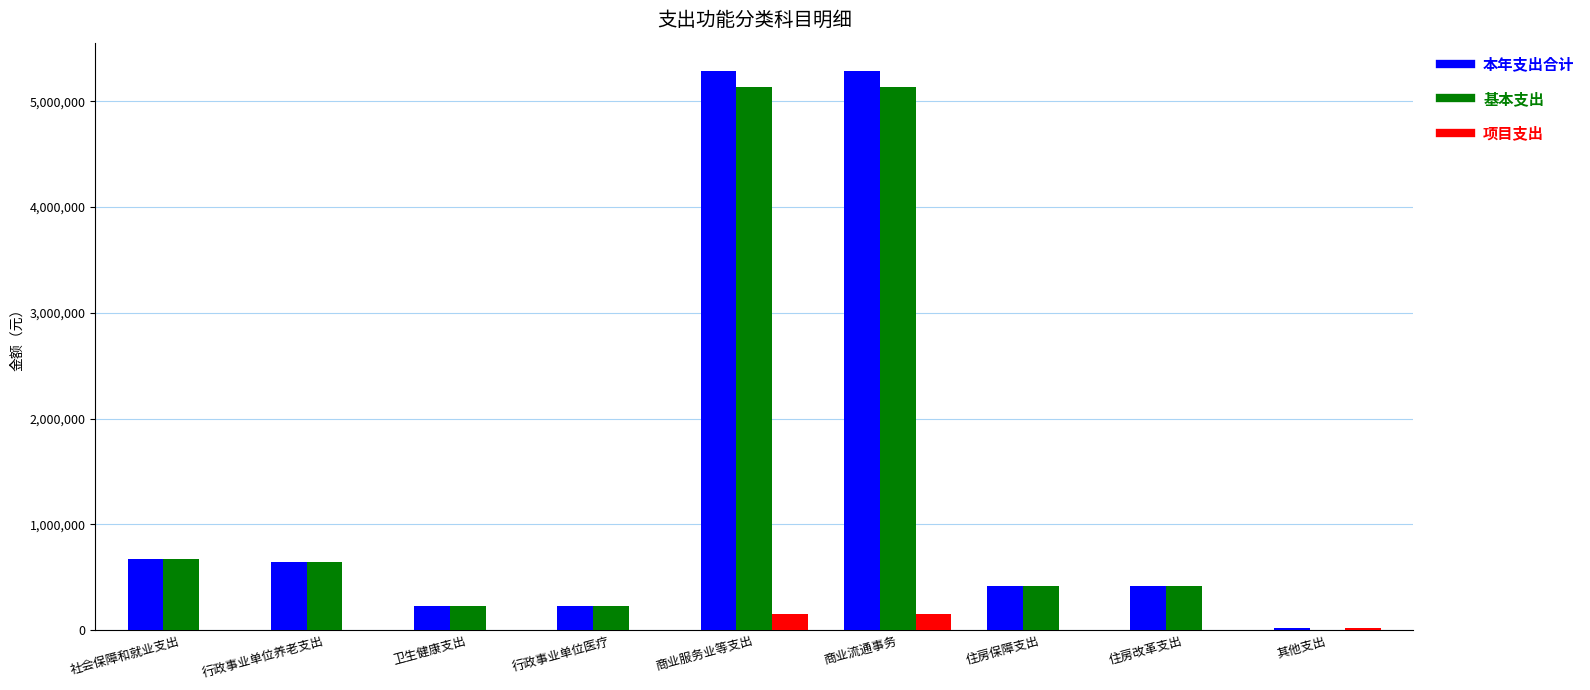

What is the sum of all 基本支出 values?

12884075.0